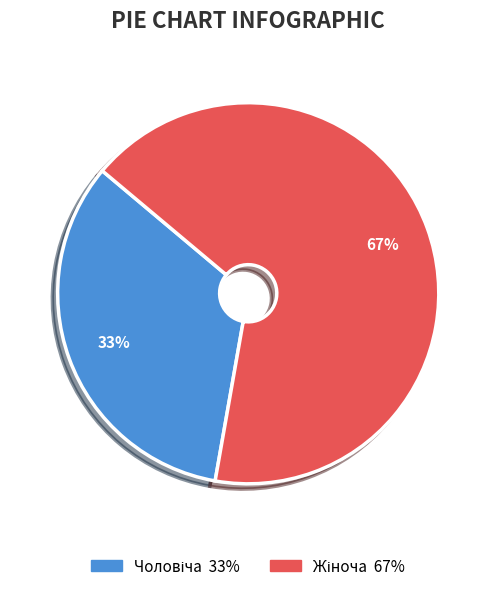

To the nearest percent, what is the average slice percentage?

50%